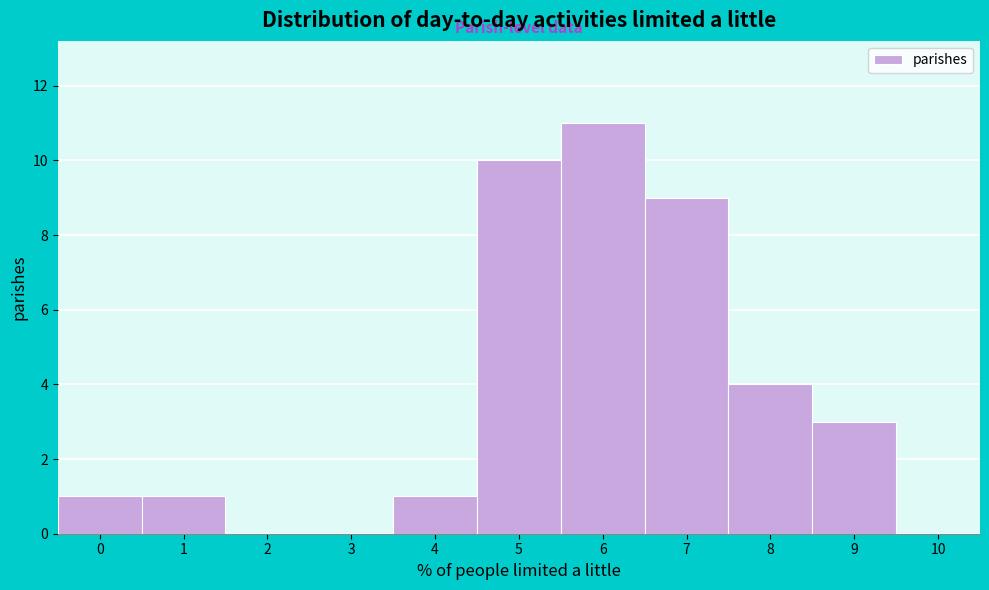

Reading right to left, what are all the values shown in this chart?

10=0	9=3	8=4	7=9	6=11	5=10	4=1	3=0	2=0	1=1	0=1